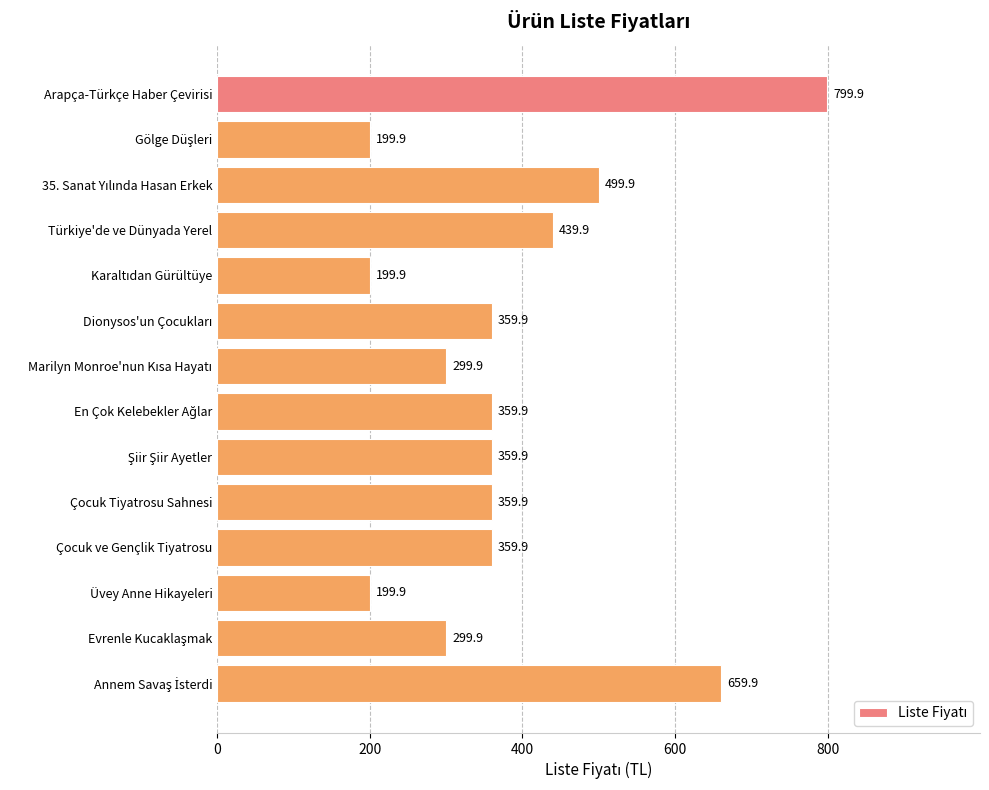

Does the chart contain stacked bars?

No